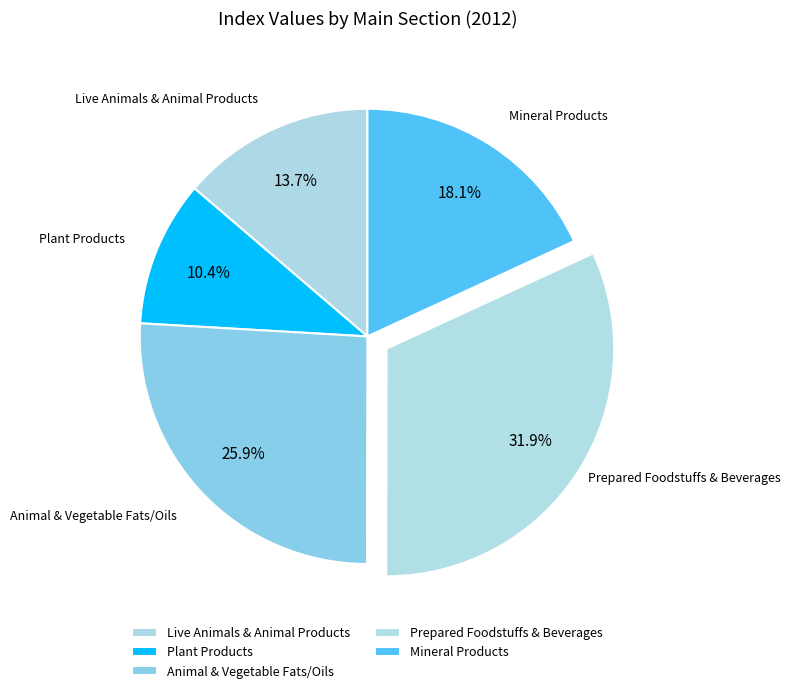

To the nearest percent, what is the combined percentage of Live Animals & Animal Products and Animal & Vegetable Fats/Oils?

40%